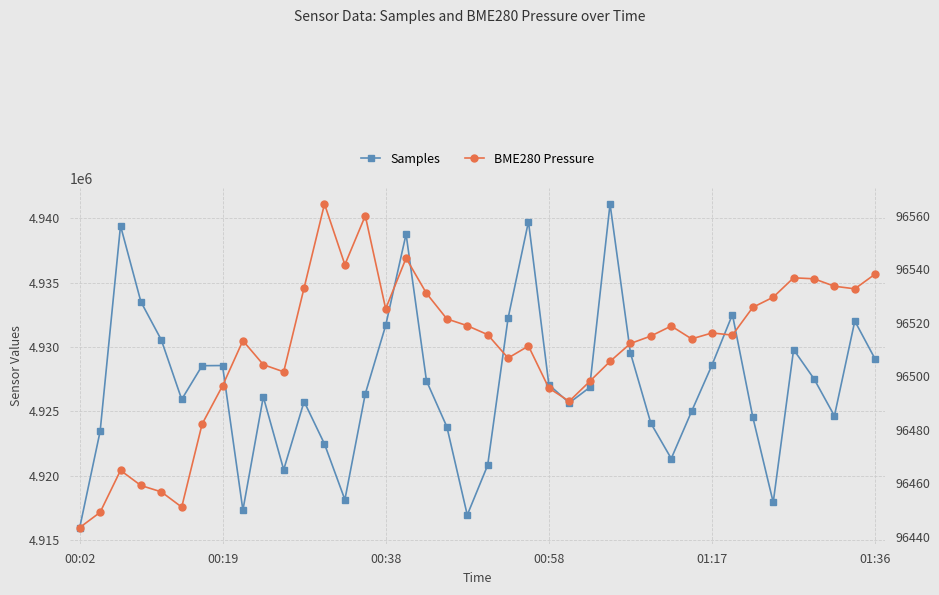

Which category has the lowest value in the Samples series?

00:02